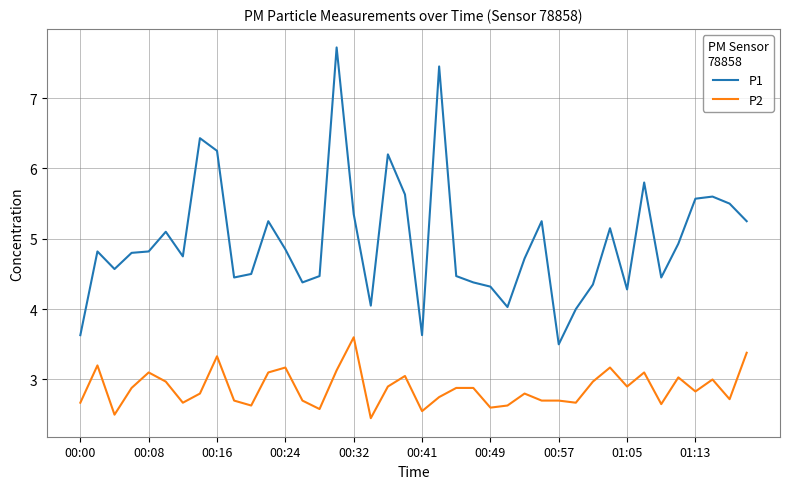

Count the number of categories in the chart.

40